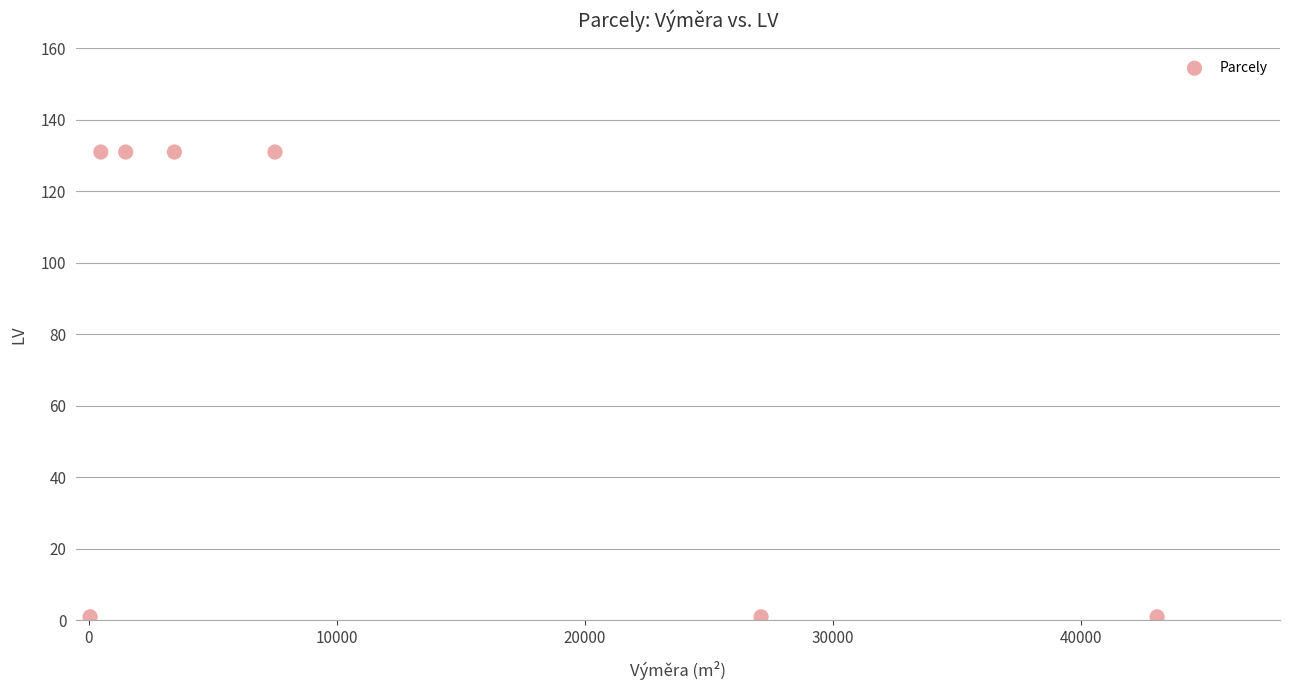

What is the range of Y values (max minus min)?

130